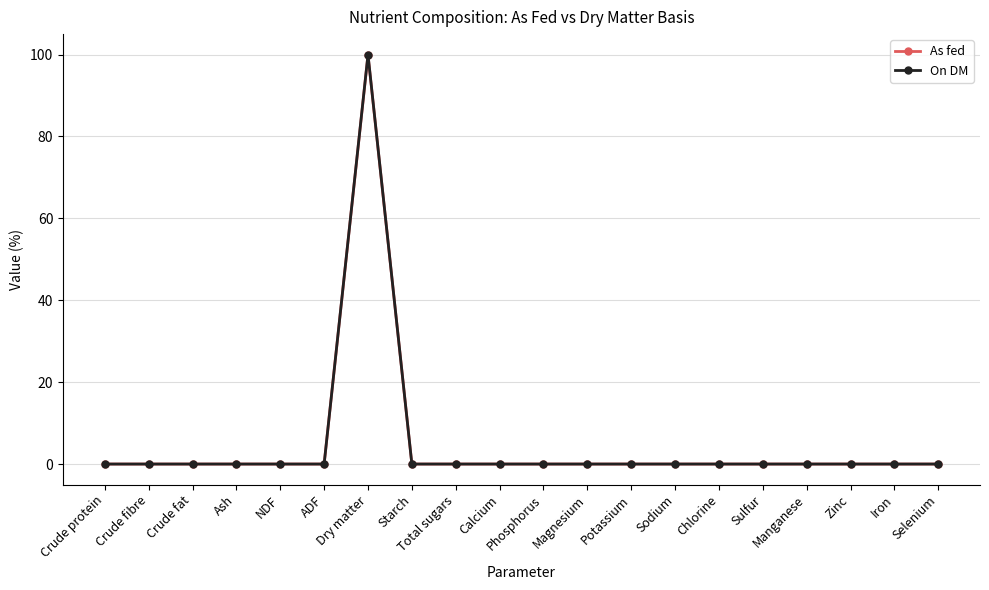

Which series has the widest spread of values?

On DM